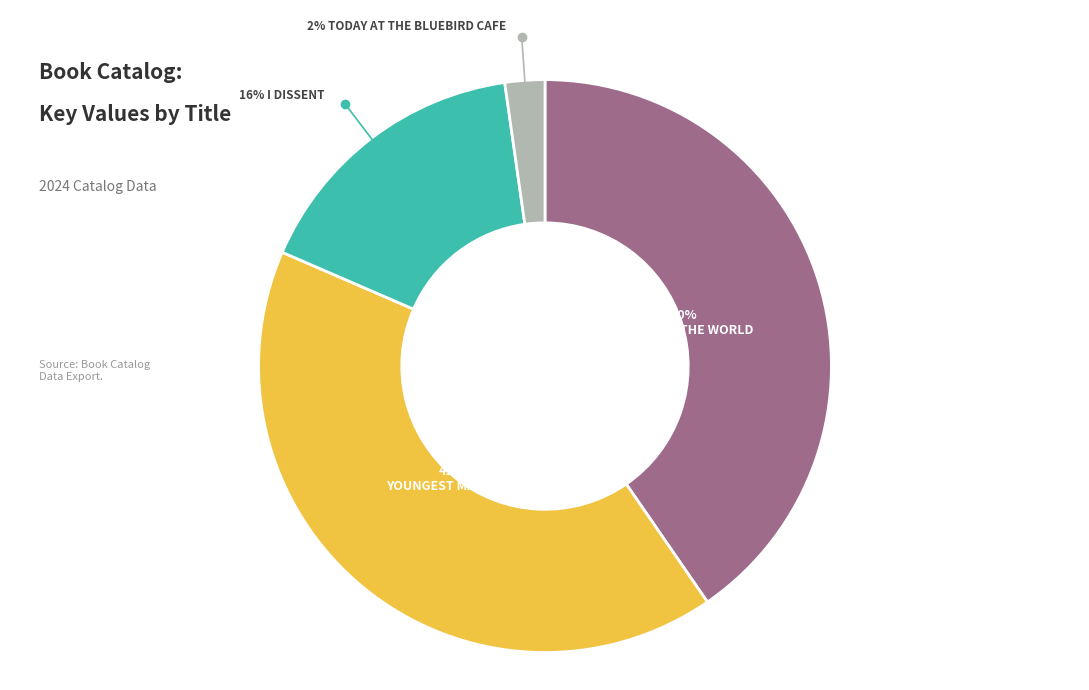

Is there a majority slice in this chart?

No